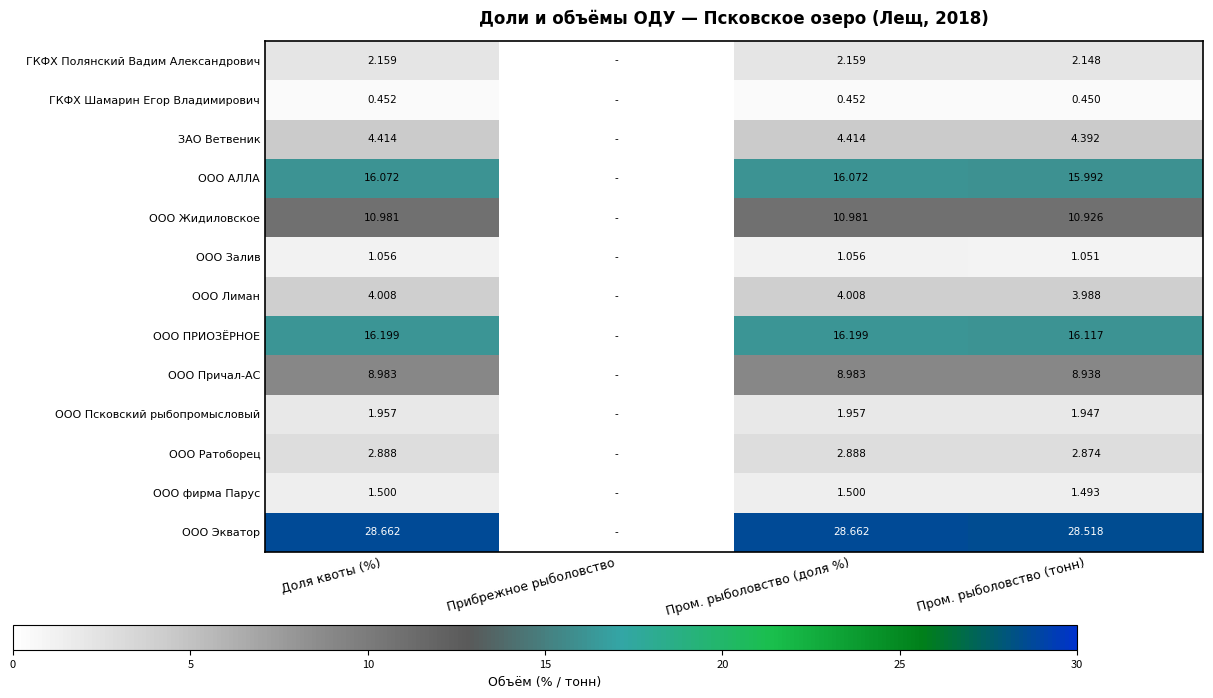

Count the number of categories in the chart.

4